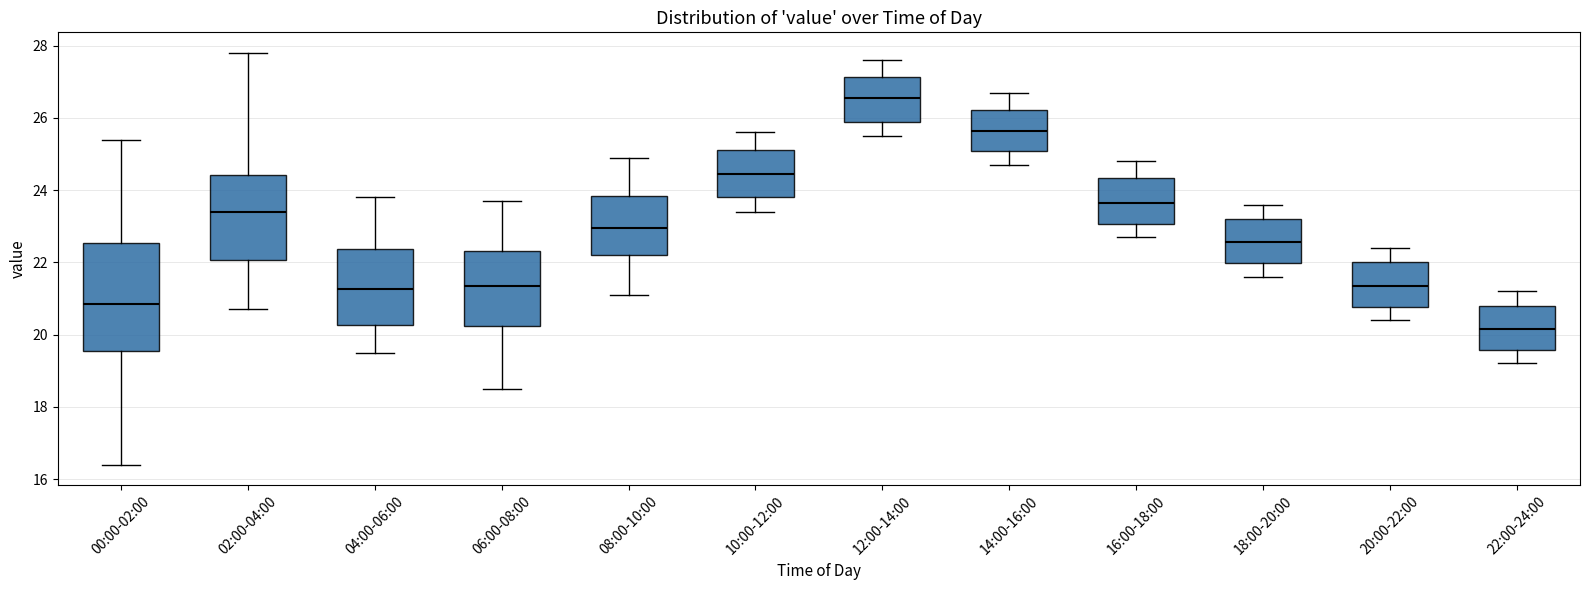

Which box's median line is the highest?

12:00-14:00